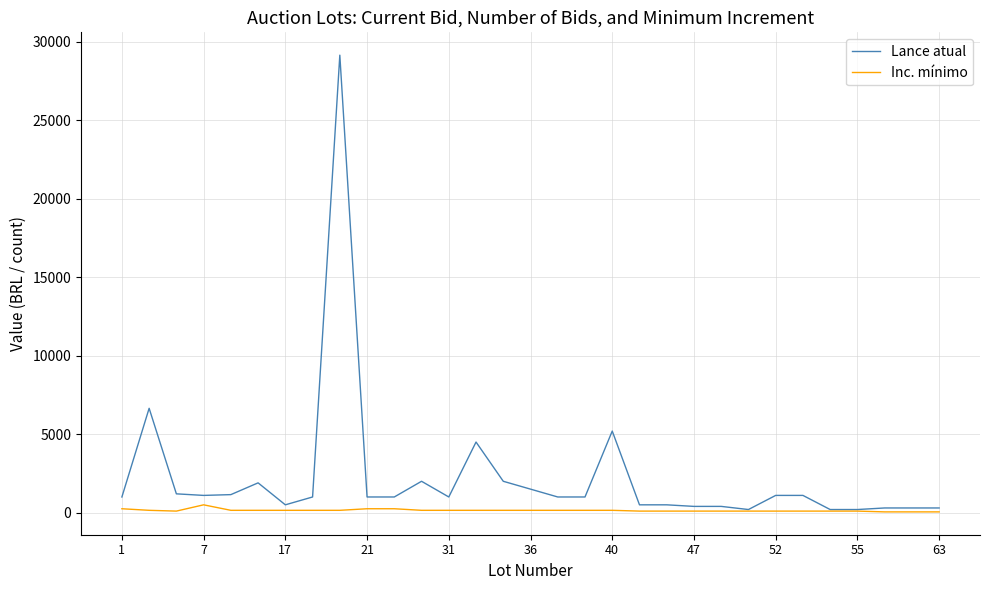

List the series in order of their peak value, highest first.

Lance atual, Inc. mínimo